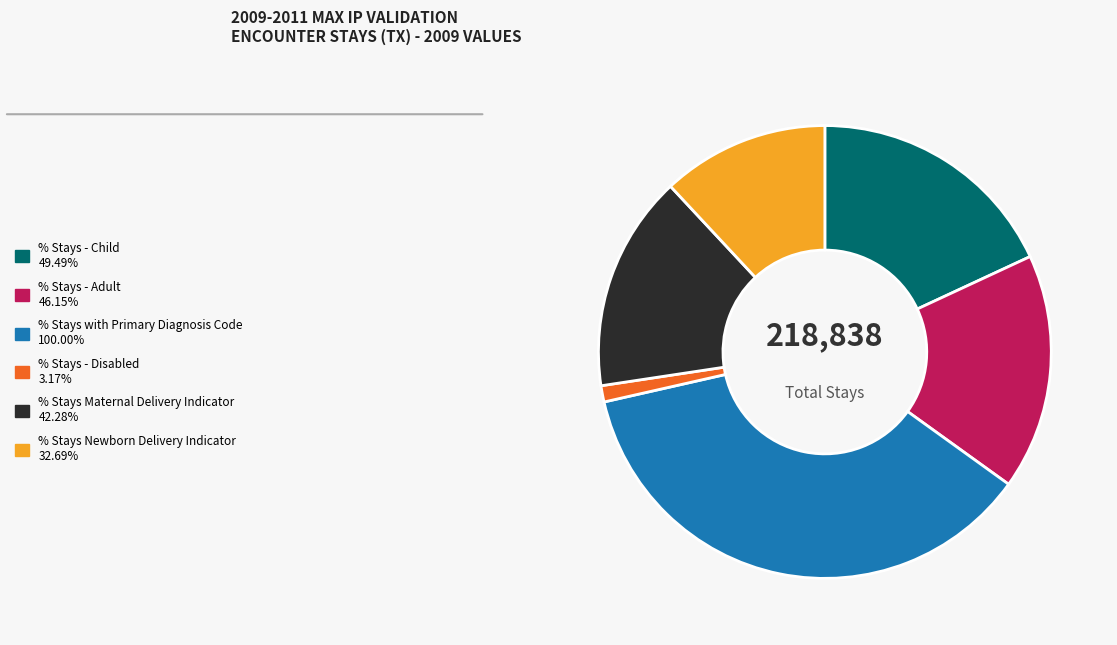

How many segments does this pie chart have?

6